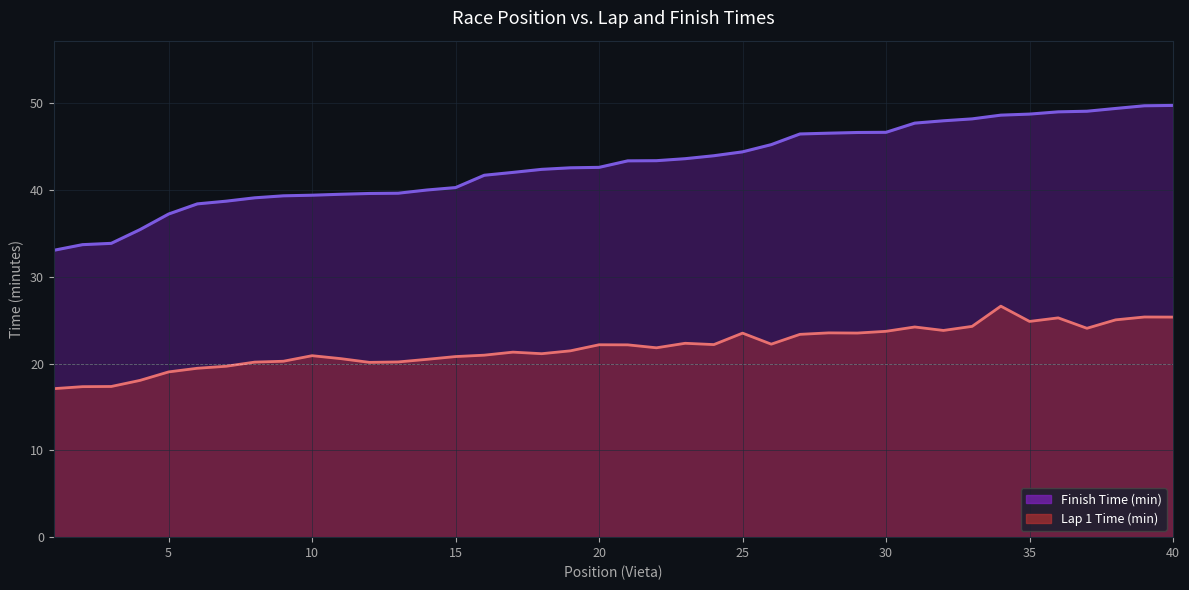

List the labels in order of Lap 1 Time (min) value, smallest first.

1, 2, 3, 4, 5, 6, 7, 12, 8, 13, 9, 14, 11, 15, 10, 16, 18, 17, 19, 22, 21, 20, 24, 26, 23, 27, 25, 29, 28, 30, 32, 37, 31, 33, 35, 38, 36, 40, 39, 34